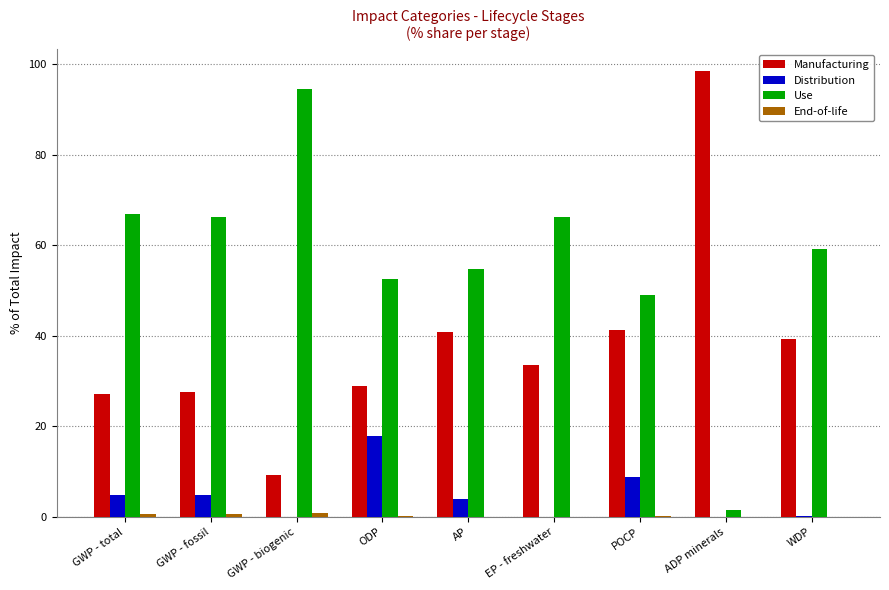

The value of Distribution at ODP is 17.8. True or false?

True